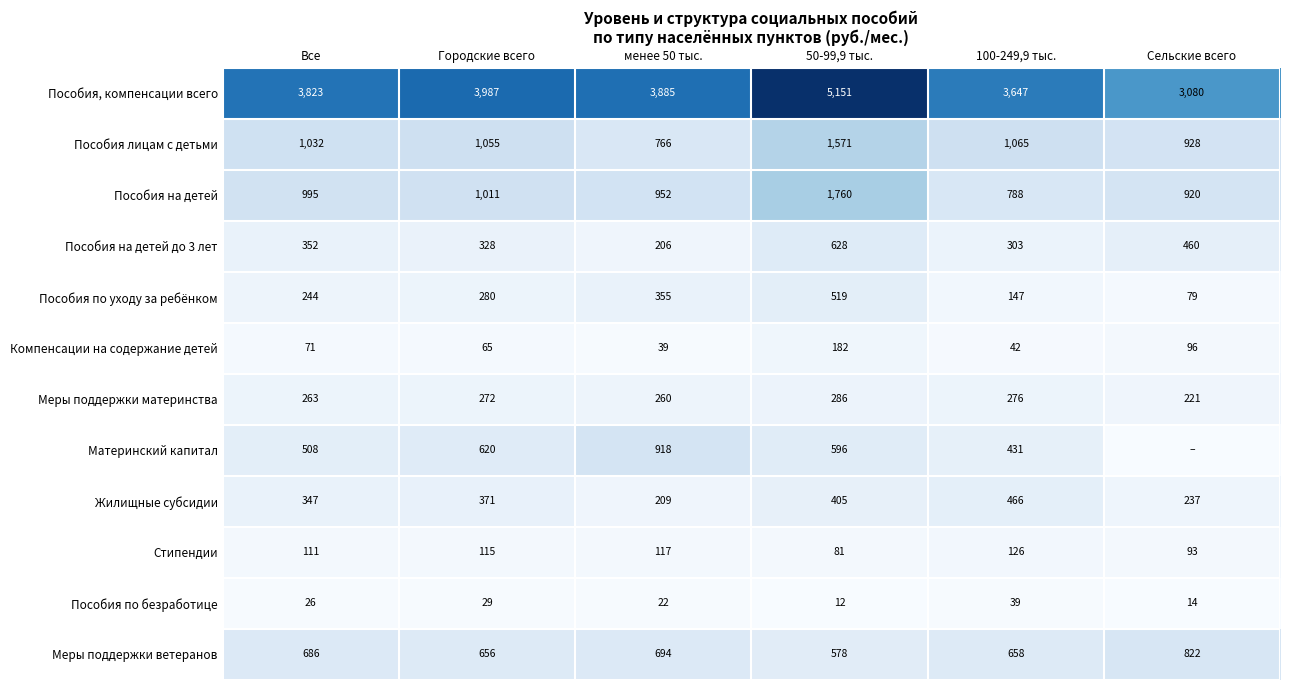

The Пособия, компенсации всего series shows 3885 at менее 50 тыс.. True or false?

True